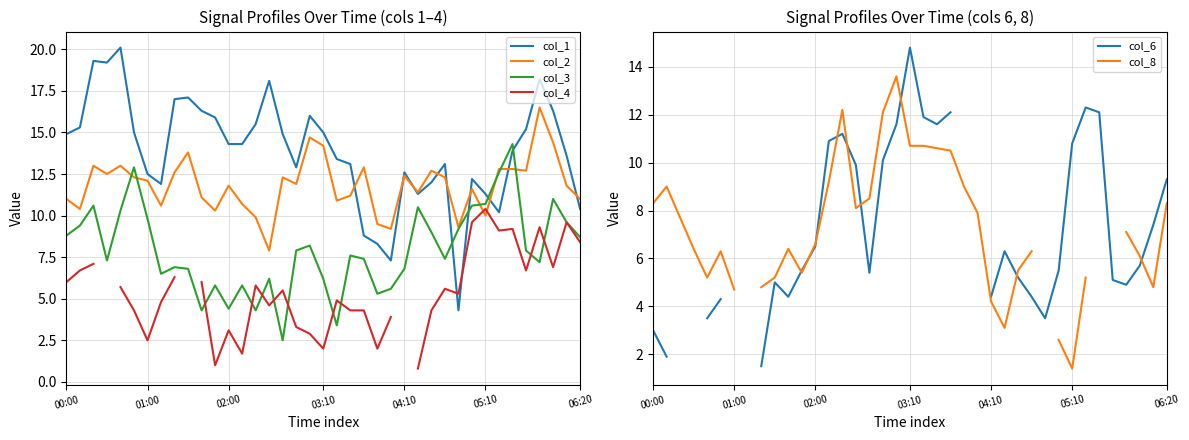

At which category is the sum across all series the highest?

18